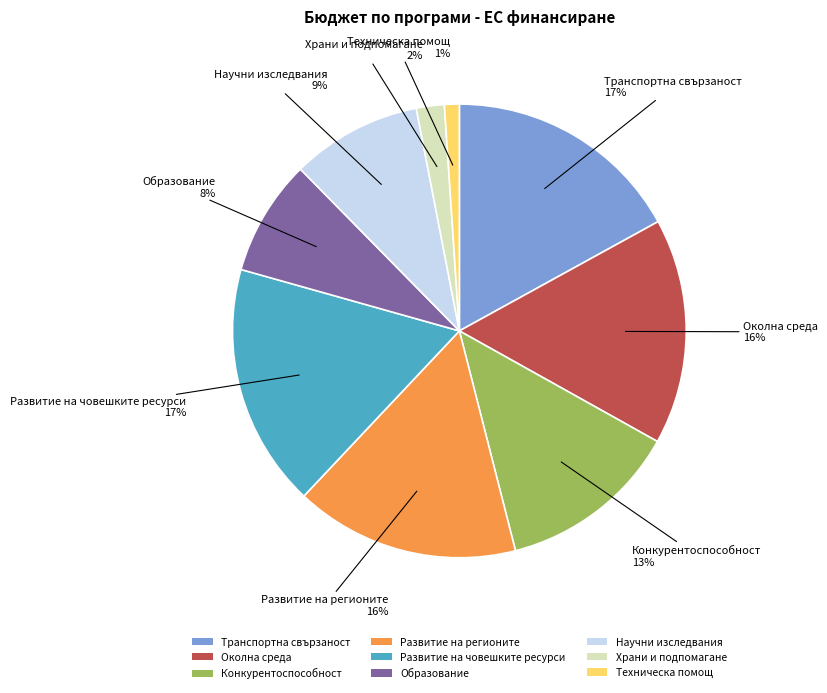

Is there any slice that represents more than half of the pie?

No